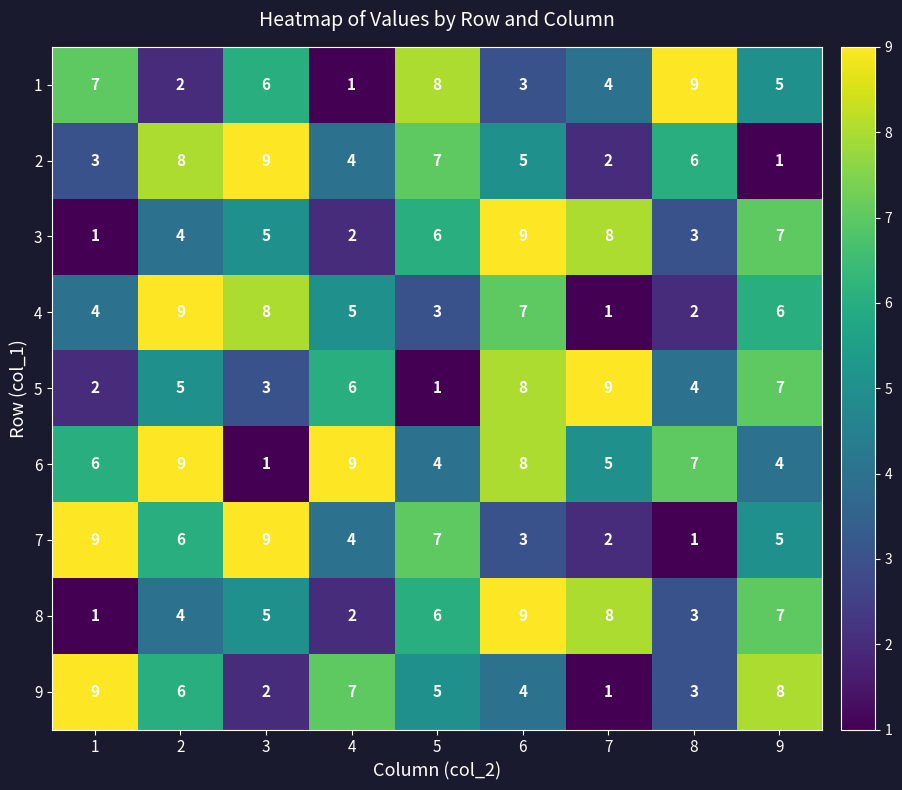

At how many categories does at least one series exceed 5?

9